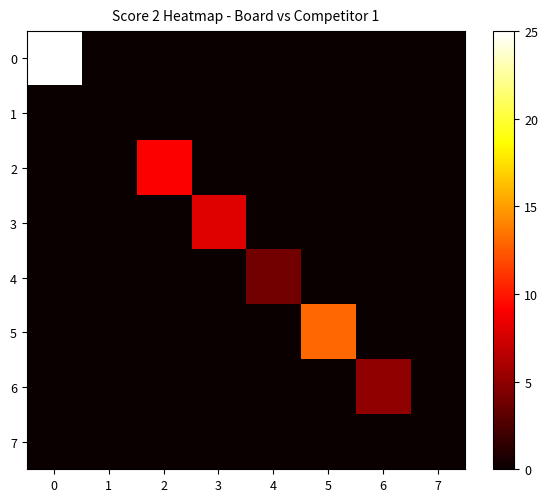

How many series are shown in this chart?

8